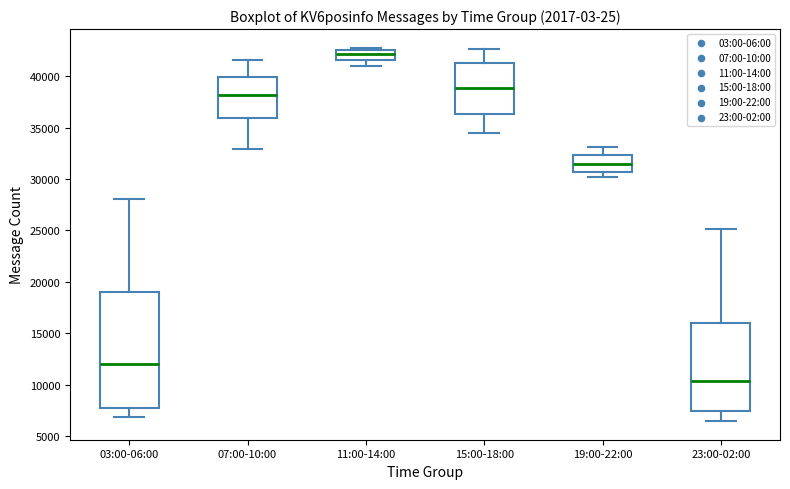

Reading left to right, transcribe this box plot: for each box, give where its median line is, the range the box spans, and where its two whiskers end, as read against the y-axis. The values are not printed on the chart, so give them approximately, as read against the axis.

03:00-06:00: median 12000, box 8000 to 19000, whiskers 7000 to 28000
07:00-10:00: median 38000, box 36000 to 40000, whiskers 33000 to 41500
11:00-14:00: median 42000, box 41500 to 42500, whiskers 41000 to 43000
15:00-18:00: median 39000, box 36500 to 41500, whiskers 34500 to 42500
19:00-22:00: median 31500, box 30500 to 32500, whiskers 30000 to 33000
23:00-02:00: median 10500, box 7500 to 16000, whiskers 6500 to 25000